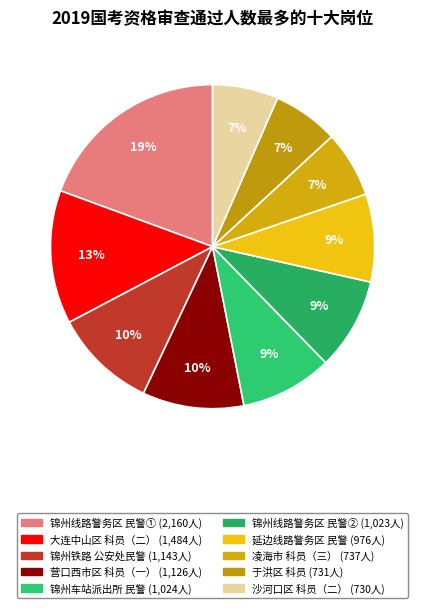

How many segments does this pie chart have?

10